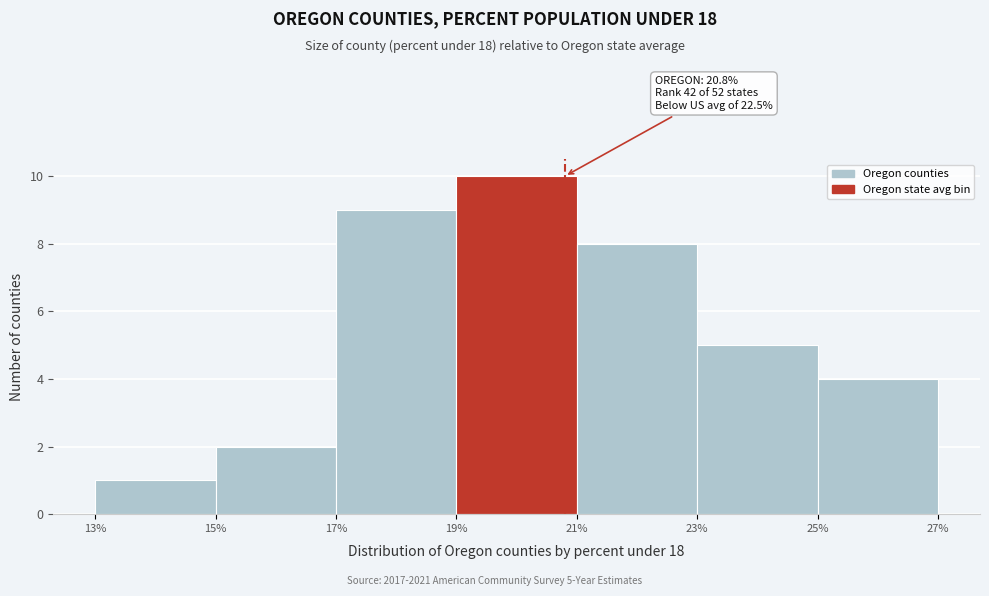

Which range on the x-axis has the tallest bar?

19% to 21%